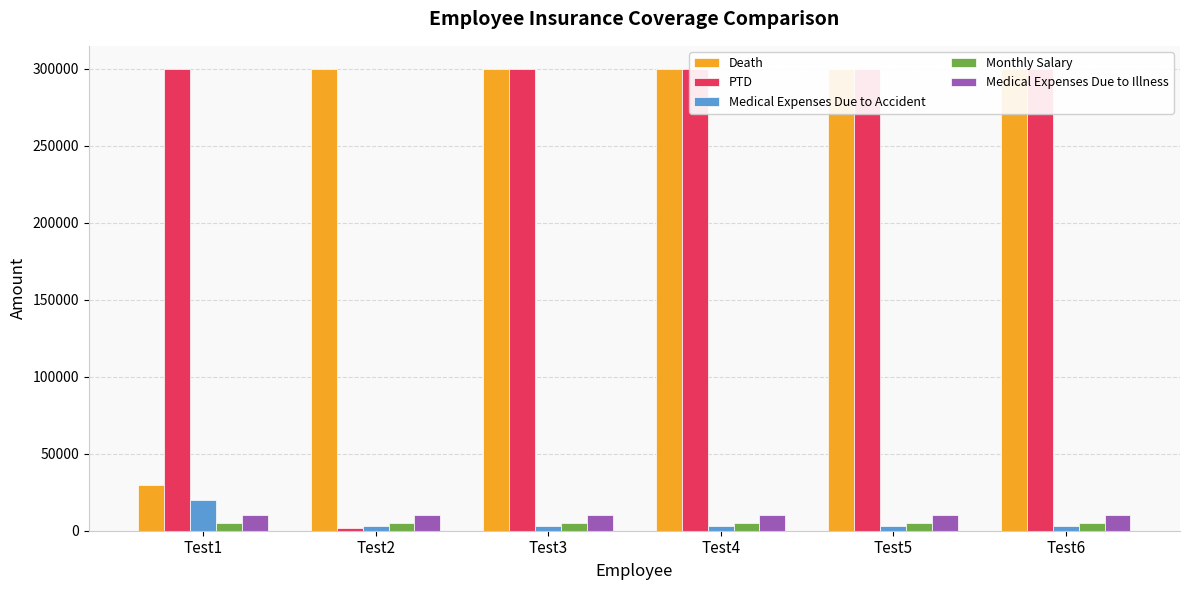

Between Test2 and Test6, which series saw the biggest shift?

PTD